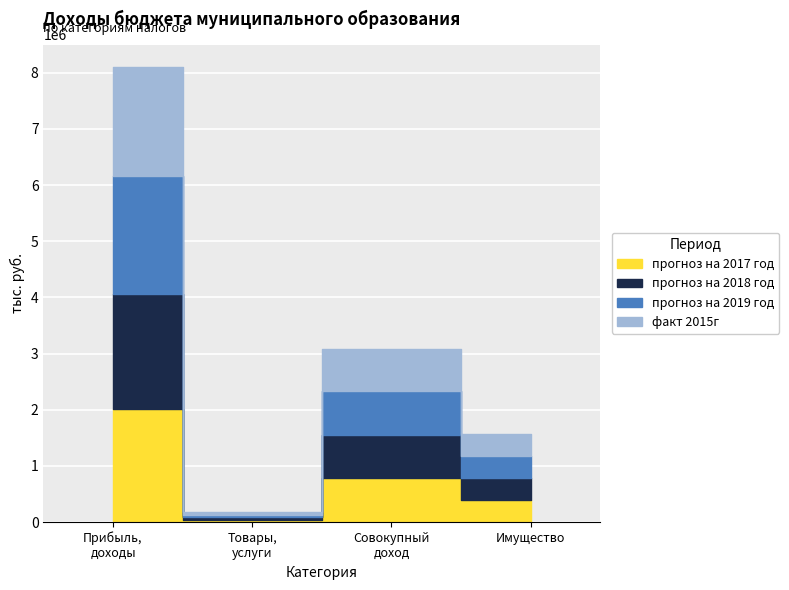

What are all the series names shown in the legend?

прогноз на 2017 год, прогноз на 2018 год, прогноз на 2019 год, факт 2015г